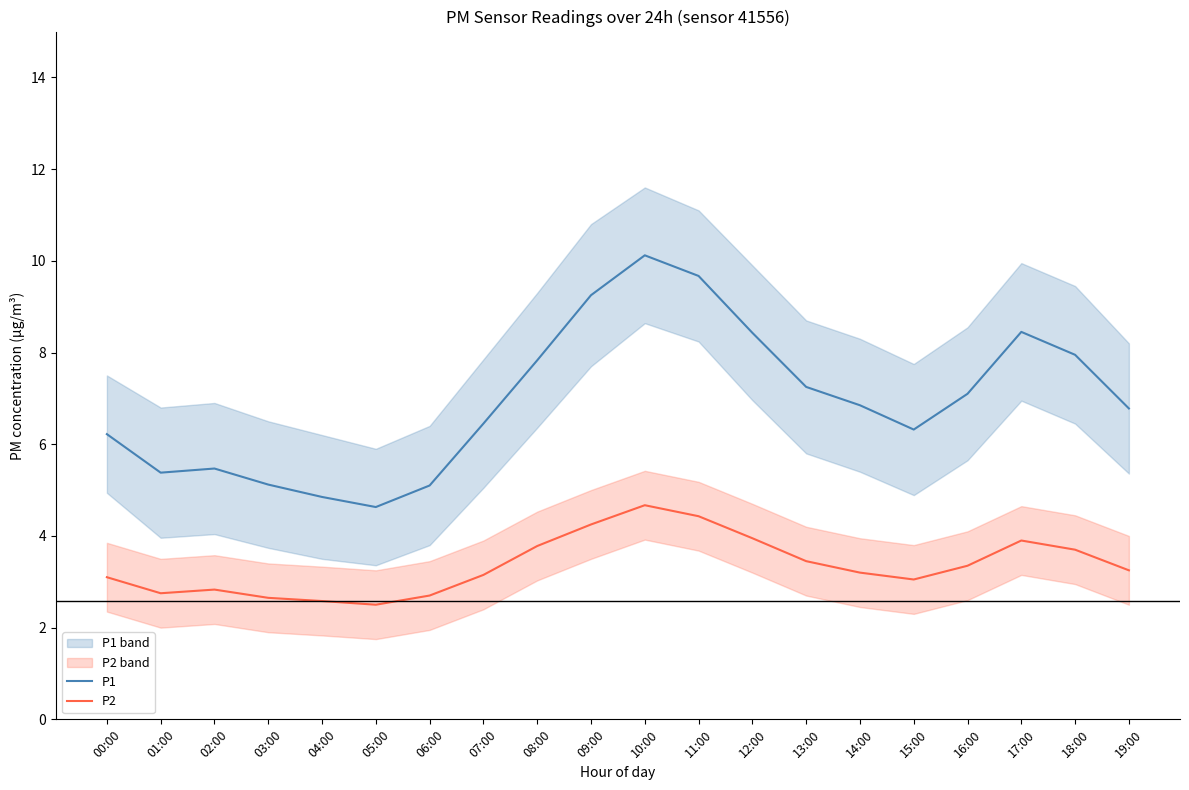

The value of P1 at 04:00 is 6.4. True or false?

False